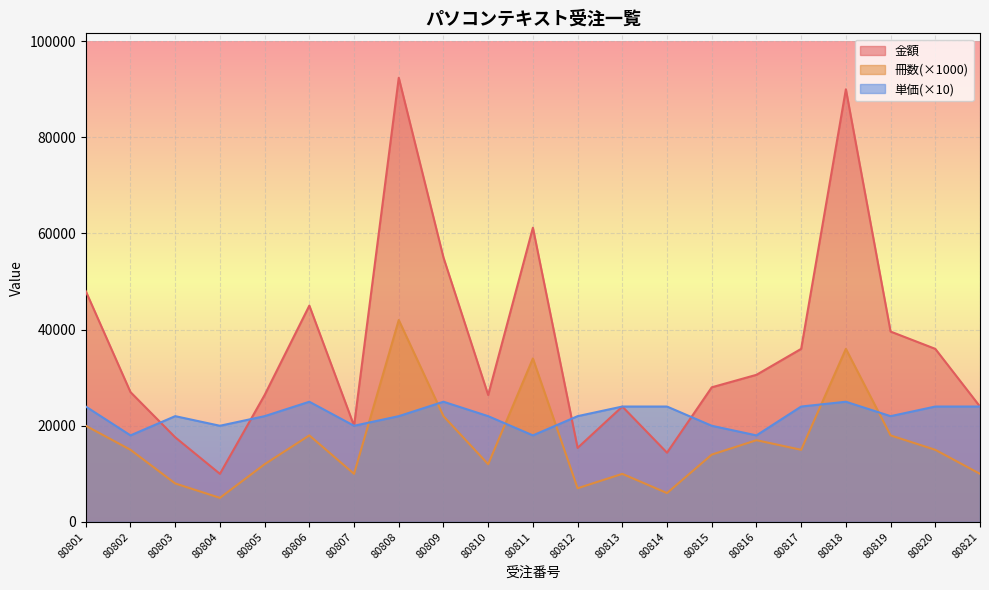

At which category is the sum across all series the highest?

80808